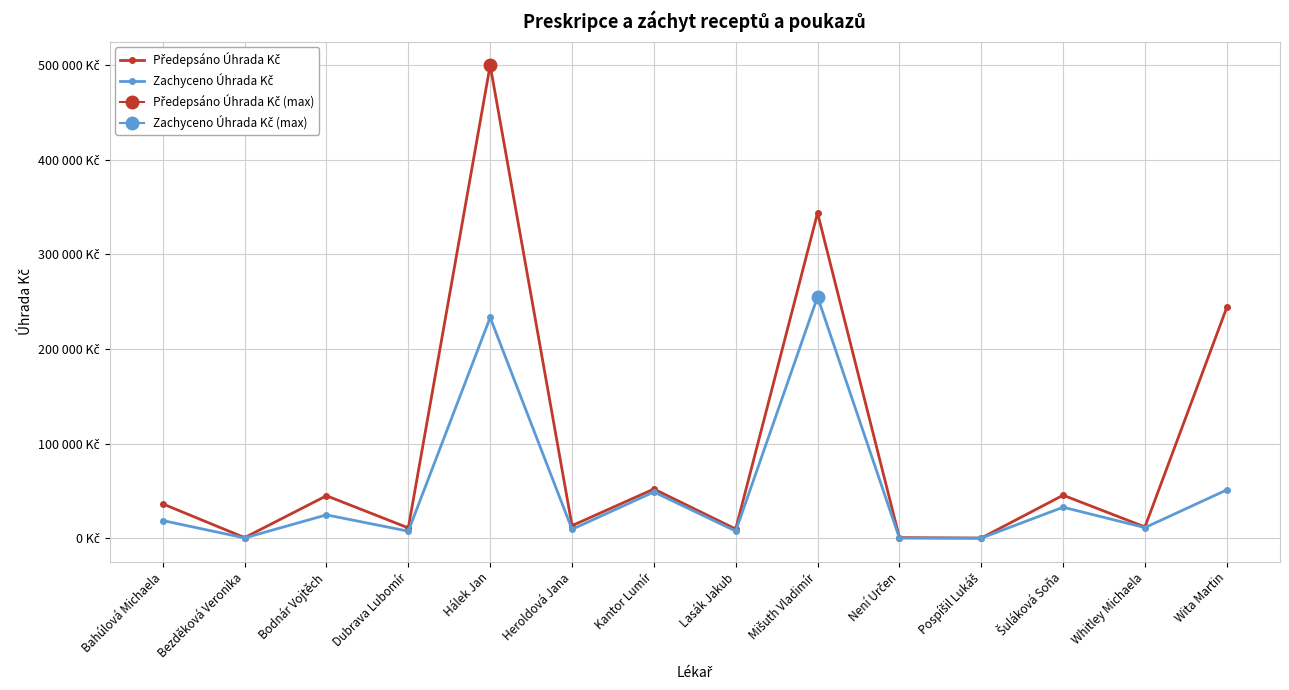

The Předepsáno Úhrada Kč series shows 16602.2 at Dubrava Lubomír. True or false?

False